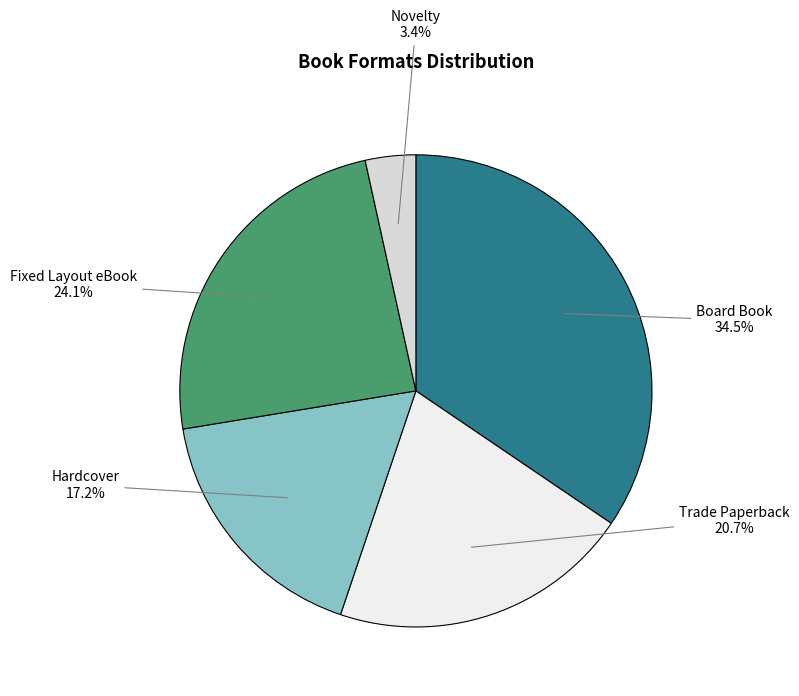

How many segments does this pie chart have?

5